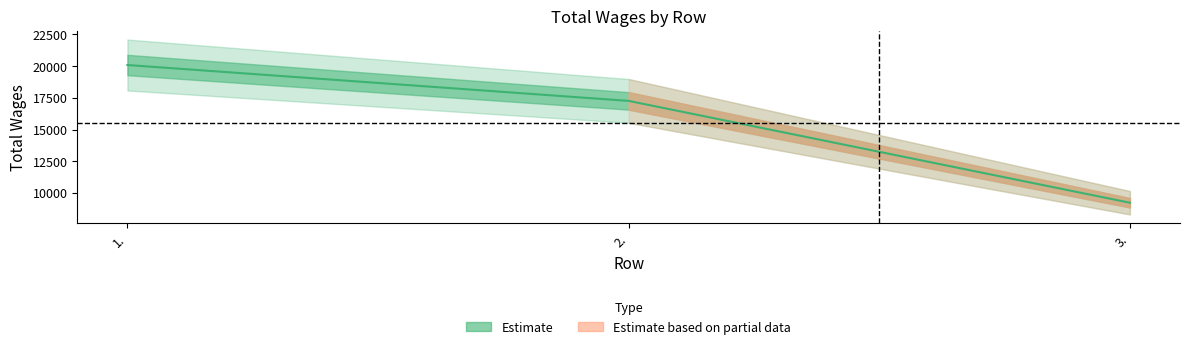

List the labels in order of value, smallest first.

3., 2., 1.